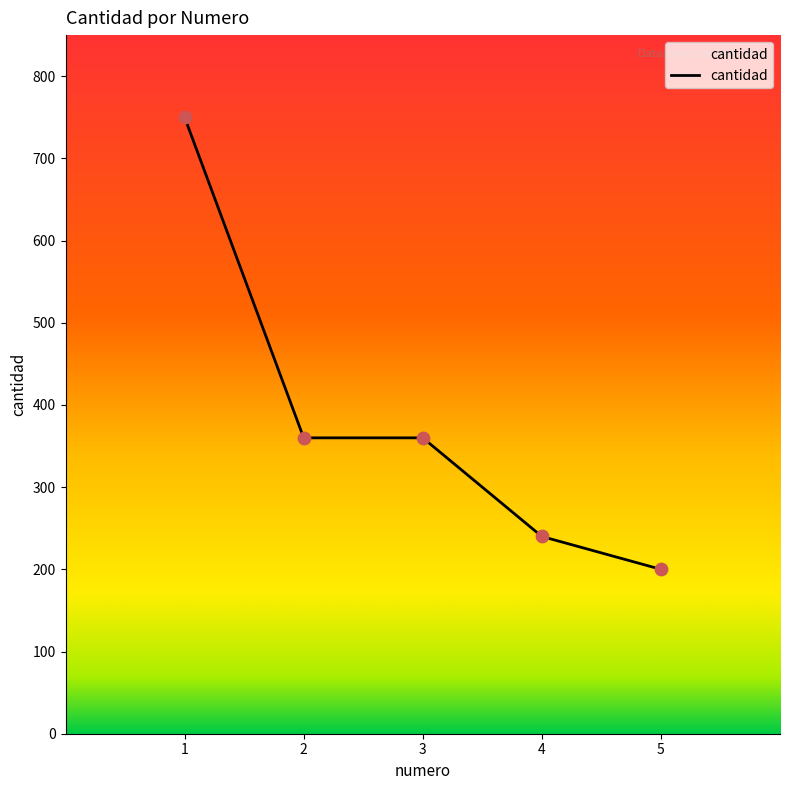

Which has a higher value, 5 or 2?

2